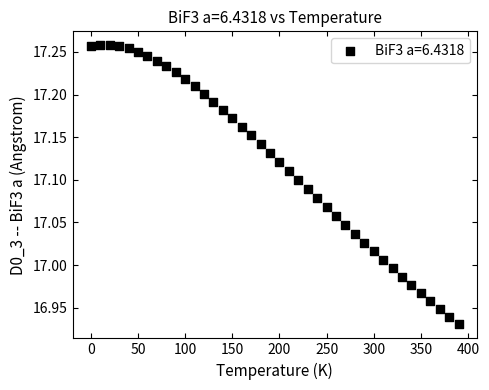

What is the range of Y values (max minus min)?

0.3